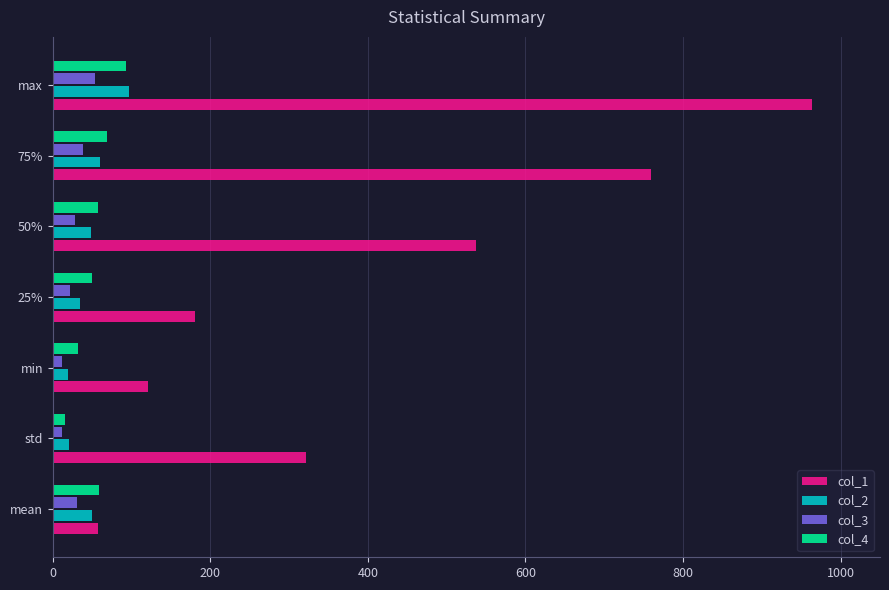

What is the greatest value displayed?

964.0